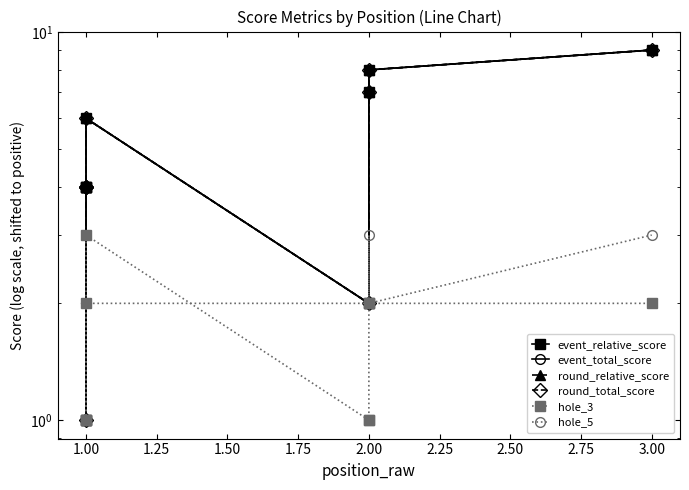

What is the value of the event_relative_score point at the 5th from the left?

6